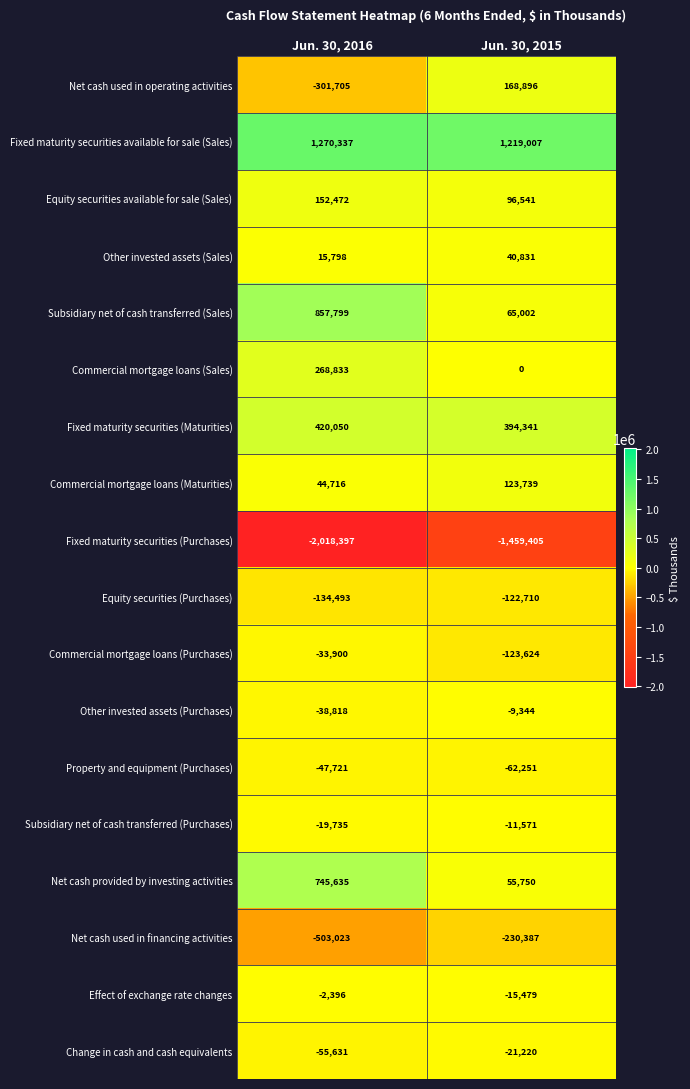

List the series in order of their peak value, lowest first.

Fixed maturity securities (Purchases), Net cash used in financing activities, Equity securities (Purchases), Property and equipment (Purchases), Commercial mortgage loans (Purchases), Change in cash and cash equivalents, Subsidiary net of cash transferred (Purchases), Other invested assets (Purchases), Effect of exchange rate changes, Other invested assets (Sales), Commercial mortgage loans (Maturities), Equity securities available for sale (Sales), Net cash used in operating activities, Commercial mortgage loans (Sales), Fixed maturity securities (Maturities), Net cash provided by investing activities, Subsidiary net of cash transferred (Sales), Fixed maturity securities available for sale (Sales)